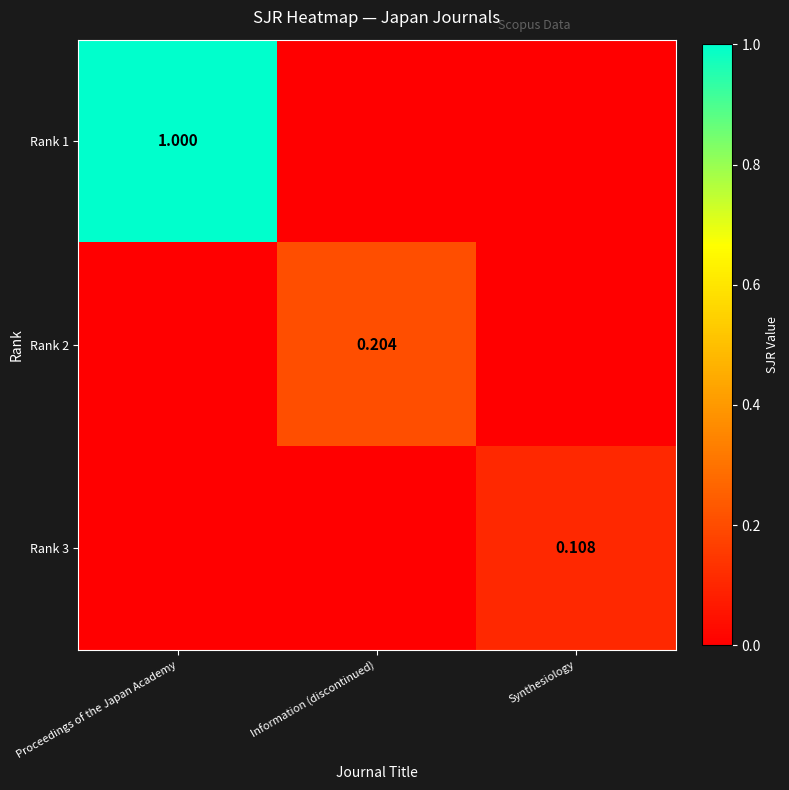

At which label is Rank 1 closest to 0?

Information (discontinued)